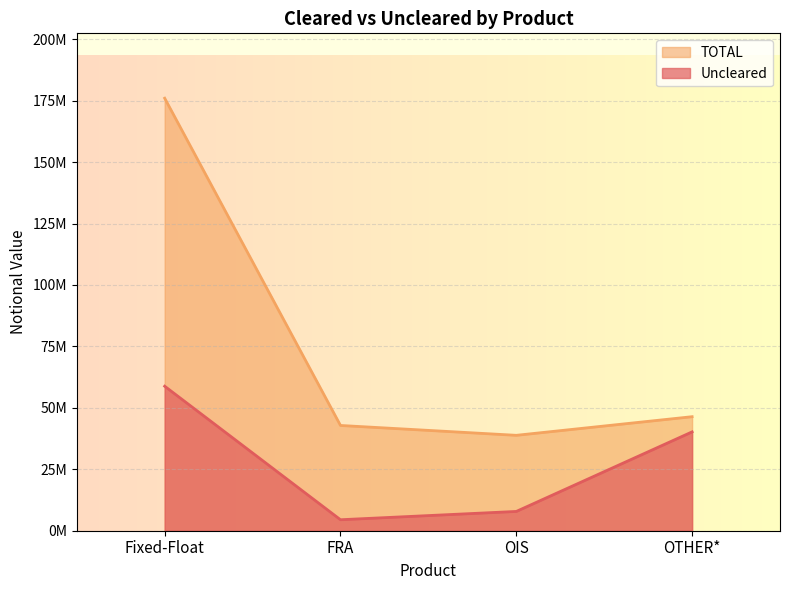

Rank the categories by Uncleared value from lowest to highest.

FRA, OIS, OTHER*, Fixed-Float